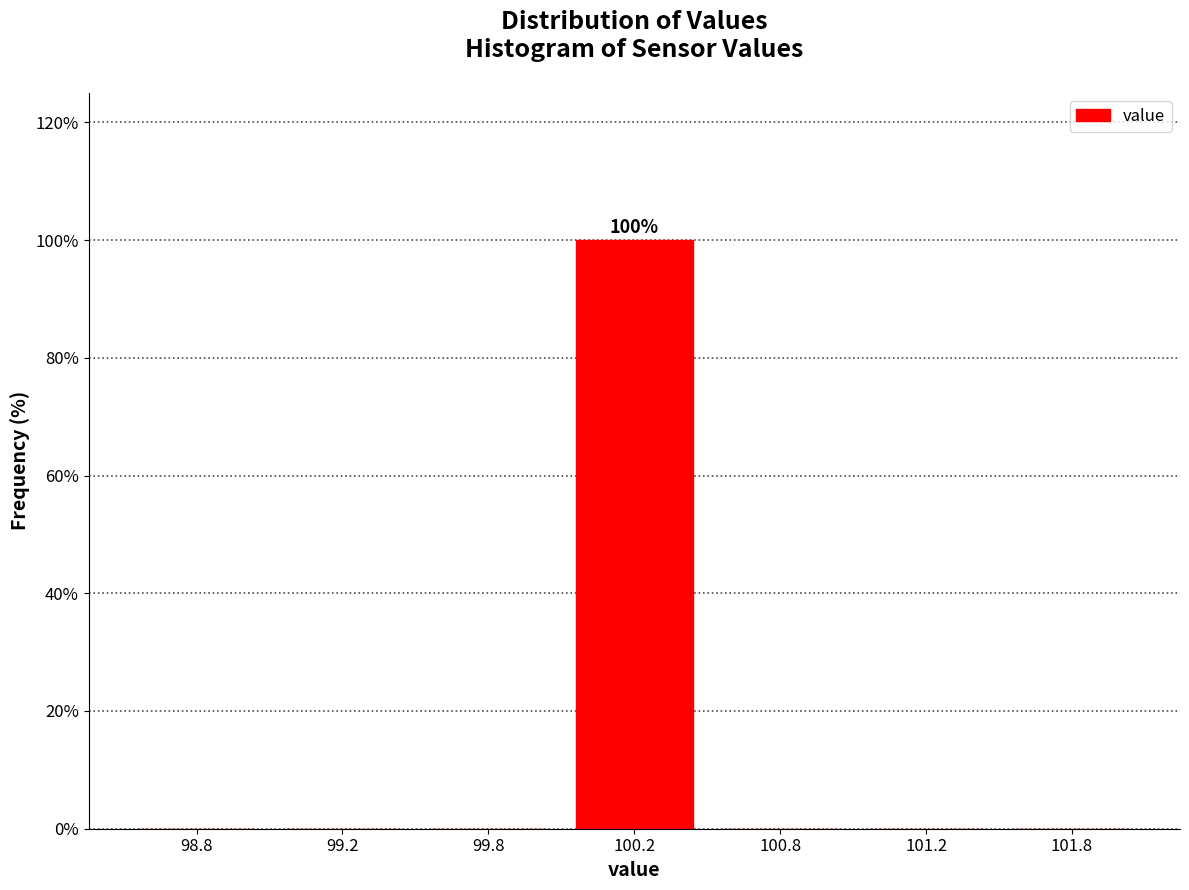

Reading left to right, what are all the values shown in this chart?

98.8=0	99.2=0	99.8=0	100.2=100	100.8=0	101.2=0	101.8=0